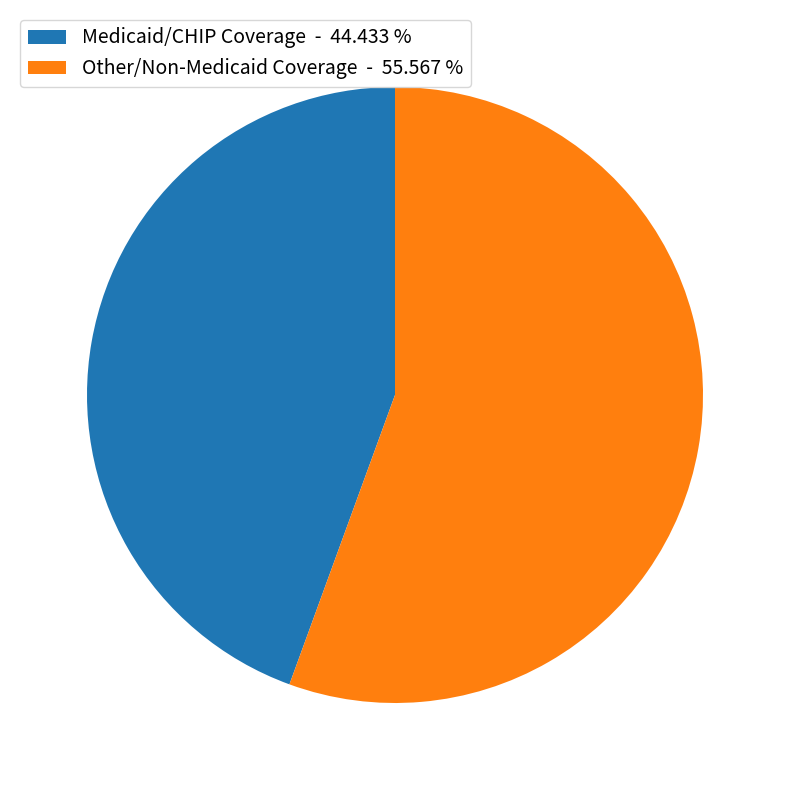

Which category has the smallest portion of the pie?

Medicaid/CHIP Coverage - 44.433 %